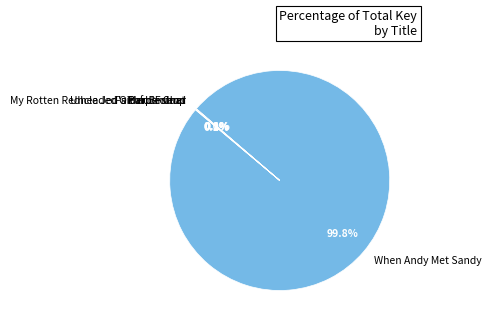

Which slice represents more than half of the pie?

When Andy Met Sandy